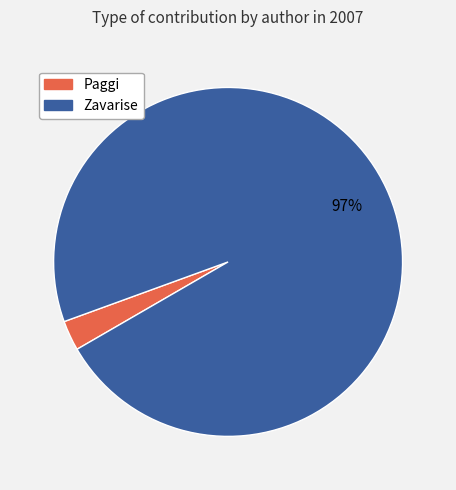

Does Zavarise represent more than half of the total?

Yes